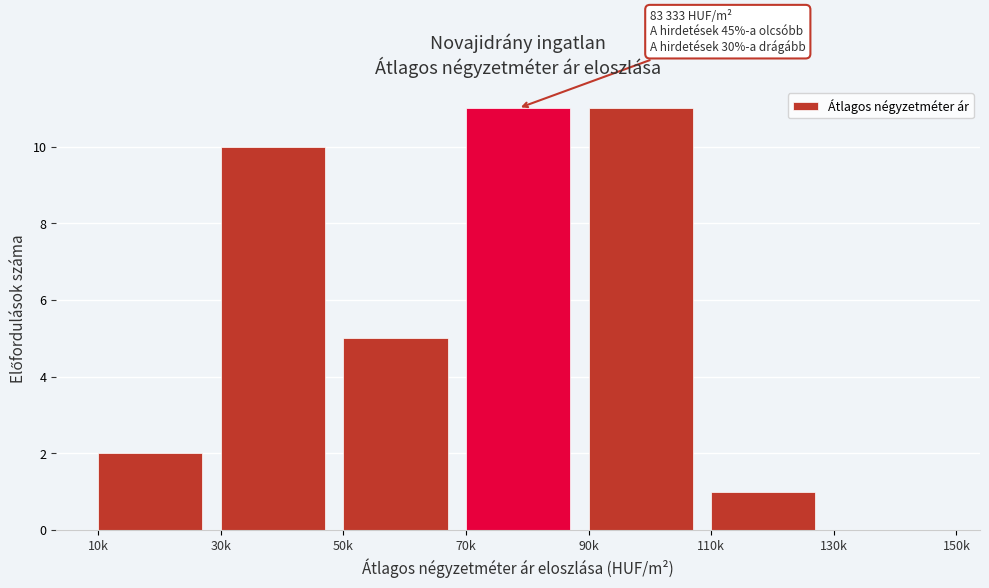

Reading left to right, transcribe all the data shown in this chart.

10k=2	30k=10	50k=5	70k=11	90k=11	110k=1	130k=0